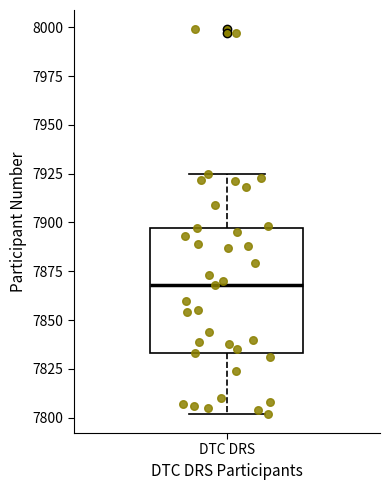

Where does the median line of the box for DTC DRS sit on the y-axis? The values are not printed on the chart, so give them approximately, as read against the axis.

7870